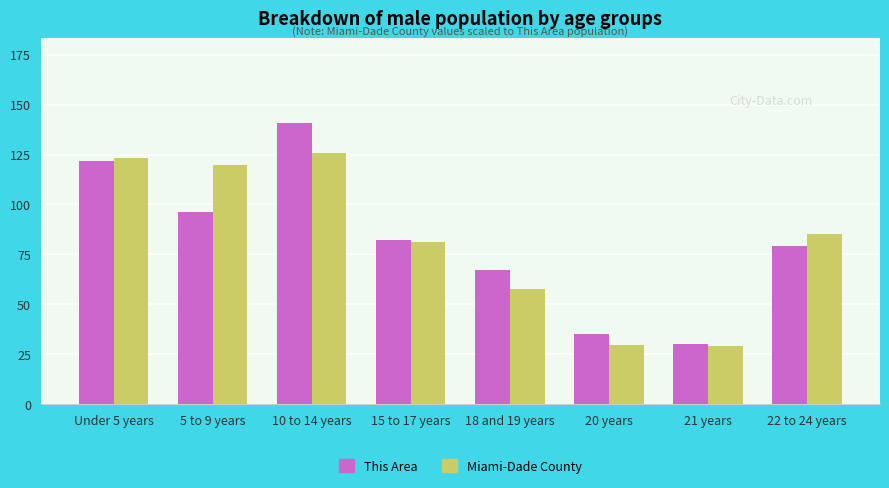

What is the difference between the Miami-Dade County values at 15 to 17 years and 10 to 14 years?

44.6